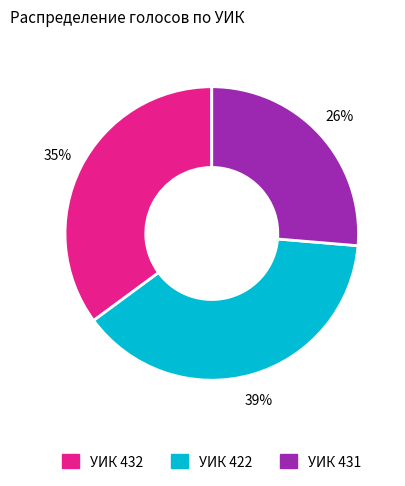

To the nearest percent, what is the average slice percentage?

33%